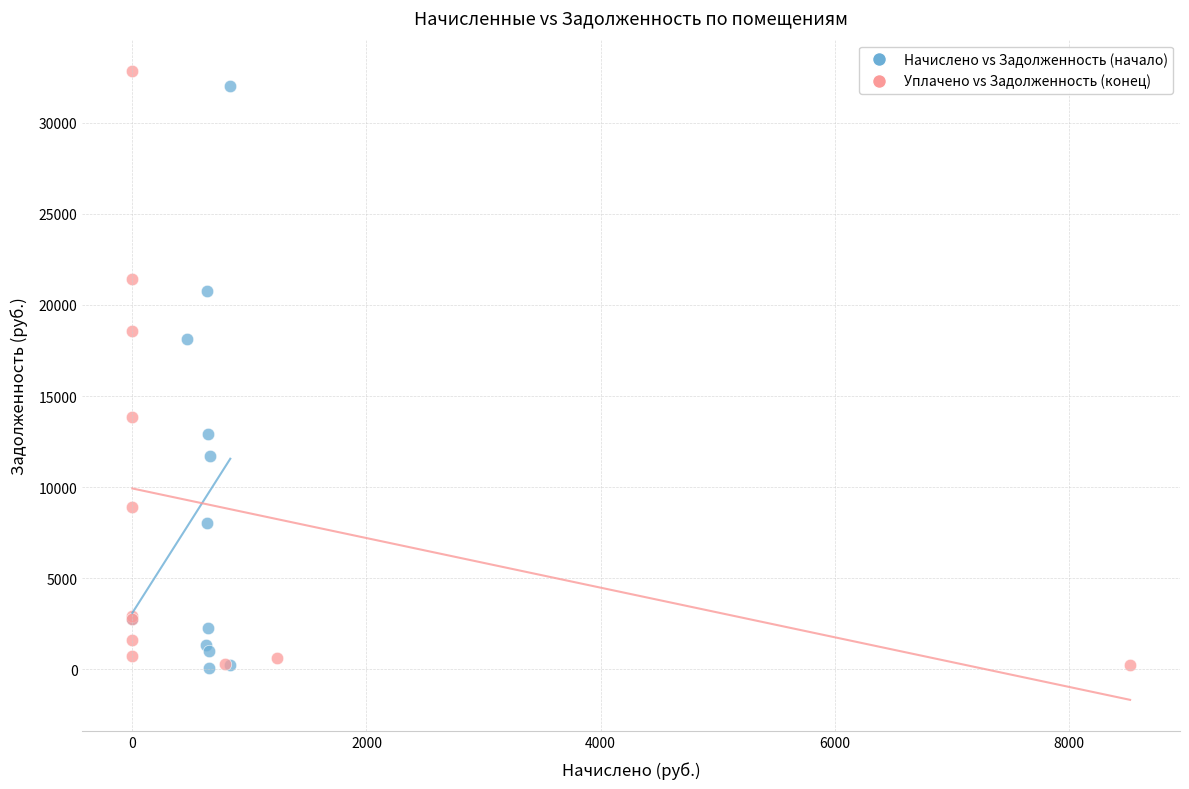

What are all the series names shown in the legend?

Начислено vs Задолженность (начало), Уплачено vs Задолженность (конец)